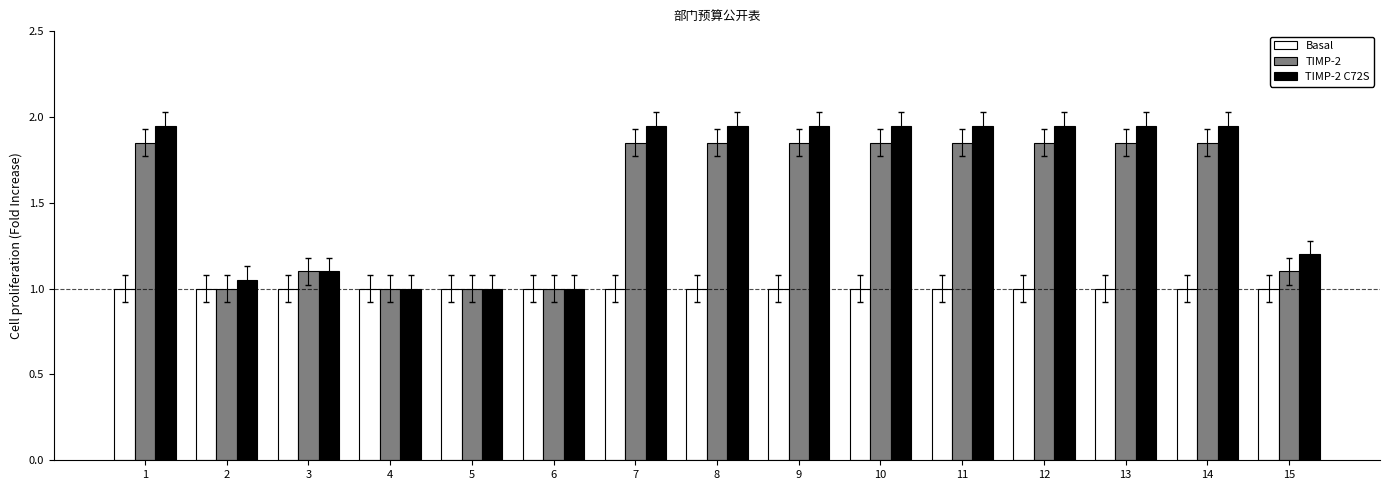

Between 2 and 9, which series saw the biggest shift?

TIMP-2 C72S